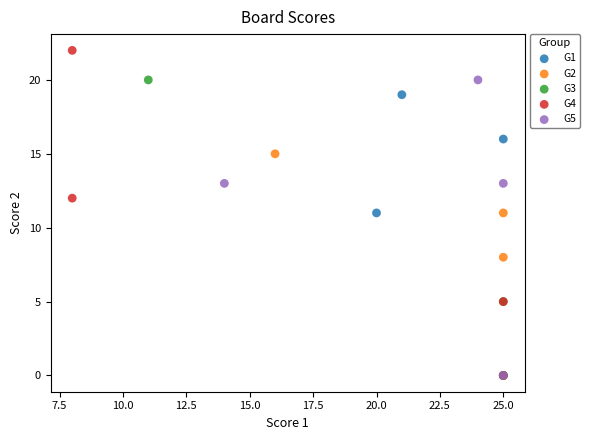

What are all the series names shown in the legend?

G1, G2, G3, G4, G5